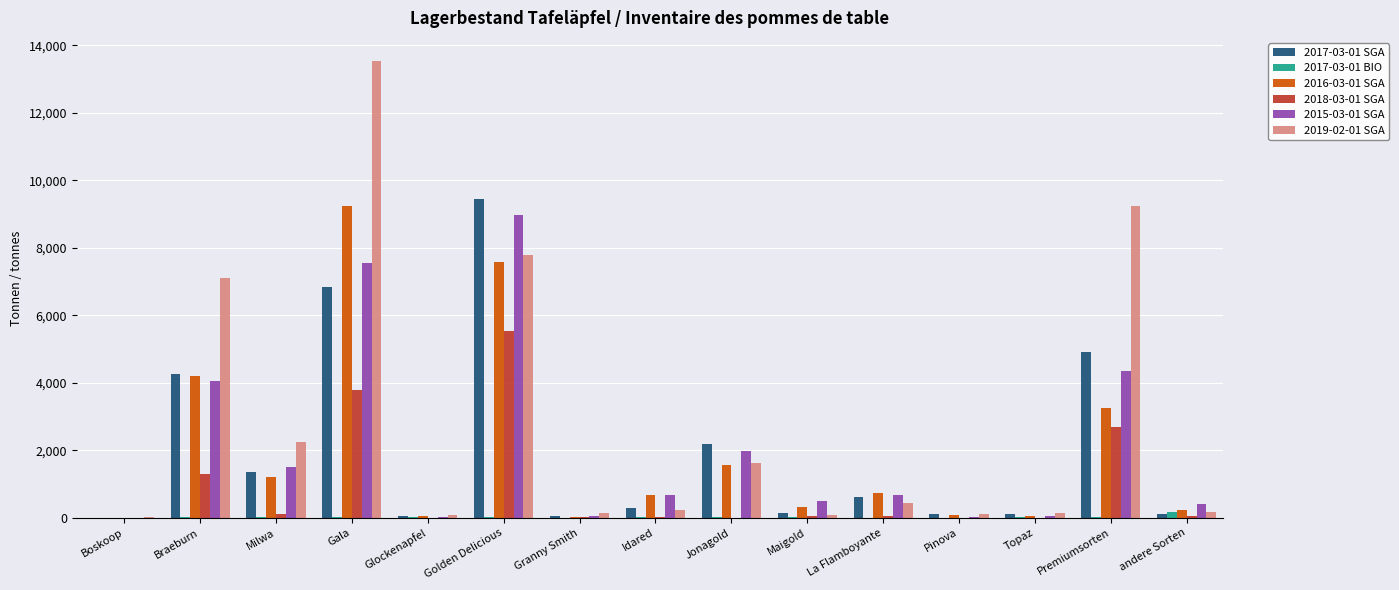

At which label does 2015-03-01 SGA reach its peak?

Golden Delicious